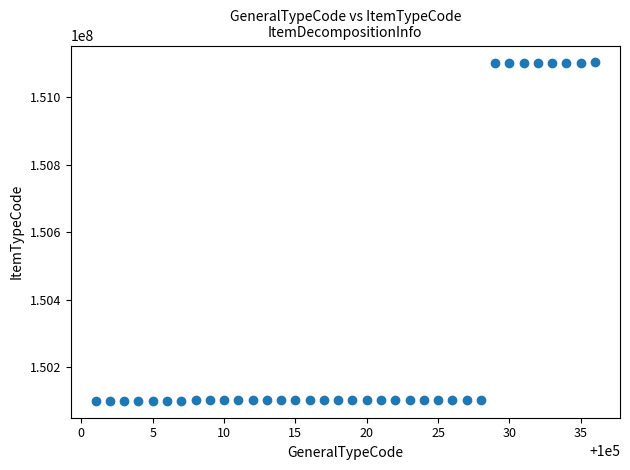

What is the range of Y values (max minus min)?

1001000